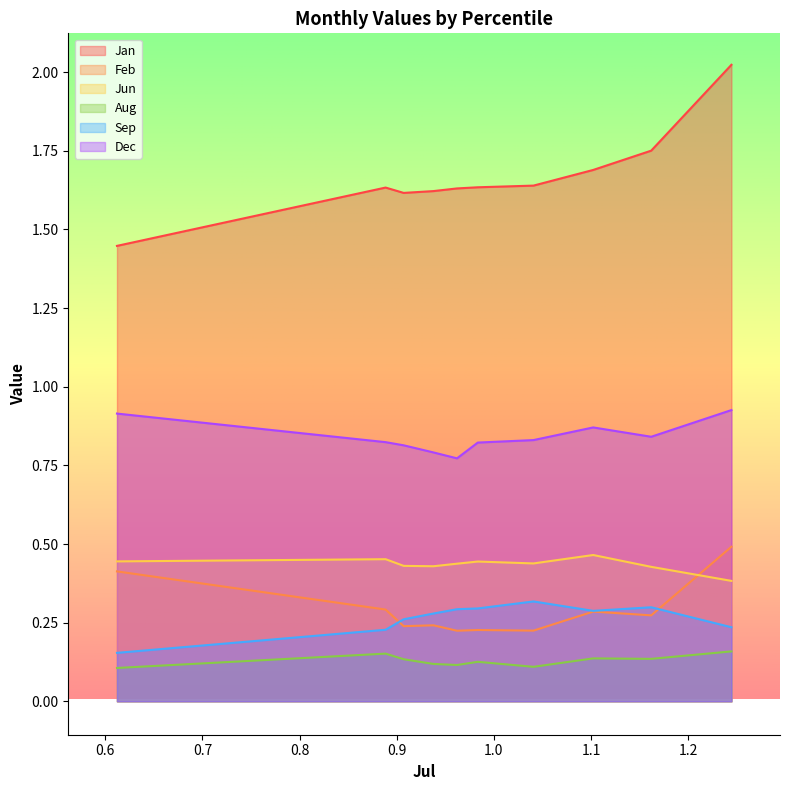

Which series has the widest spread of values?

Jan